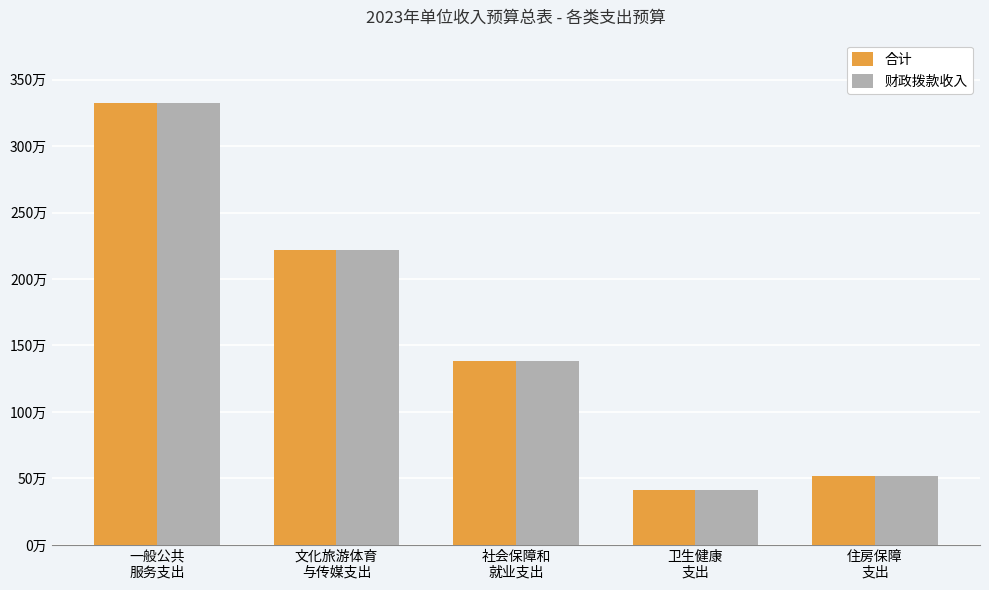

What is the highest value of the 合计 series?

3325300